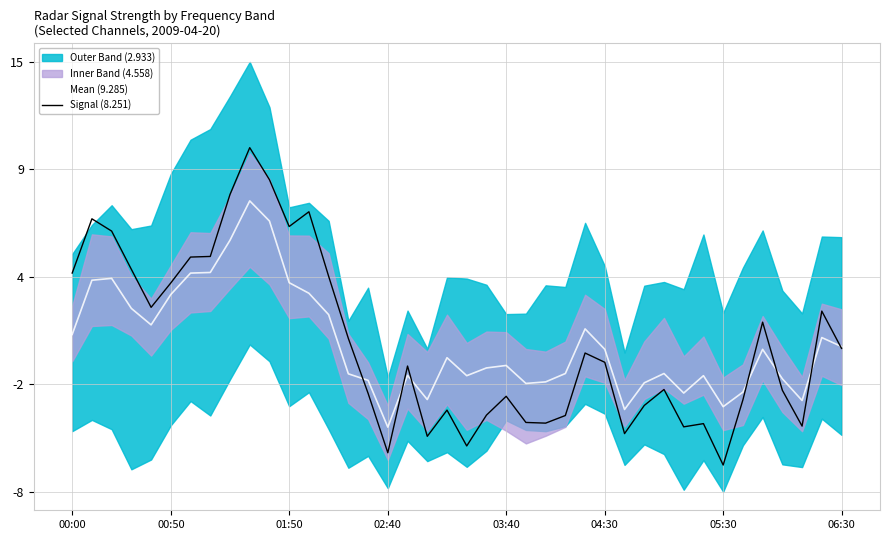

How many lines are shown in the chart?

2